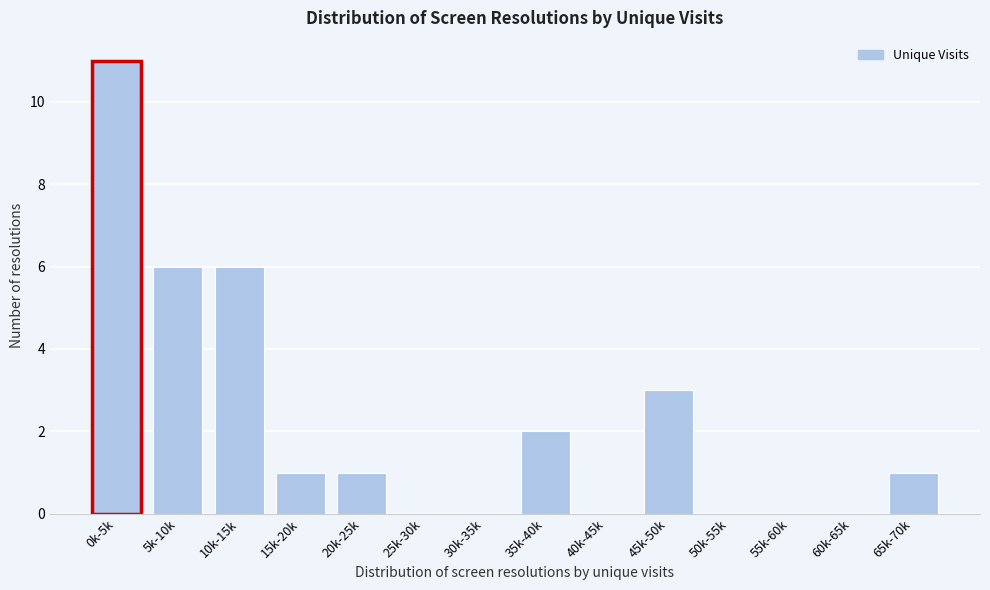

Reading right to left, extract all data points from this chart.

65k-70k=1	60k-65k=0	55k-60k=0	50k-55k=0	45k-50k=3	40k-45k=0	35k-40k=2	30k-35k=0	25k-30k=0	20k-25k=1	15k-20k=1	10k-15k=6	5k-10k=6	0k-5k=11